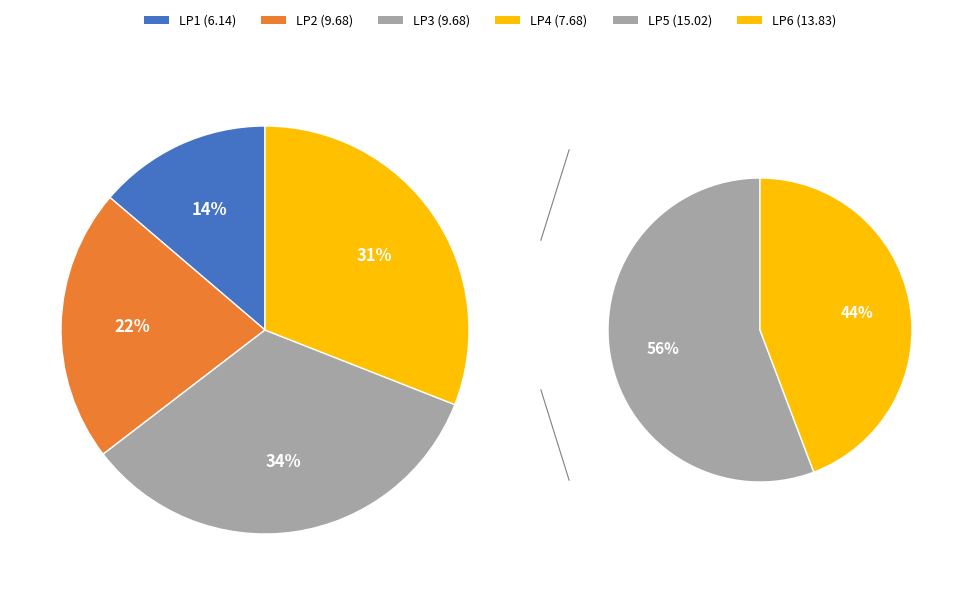

Rank the categories by value from highest to lowest.

5, 6, 2, 3, 4, 1